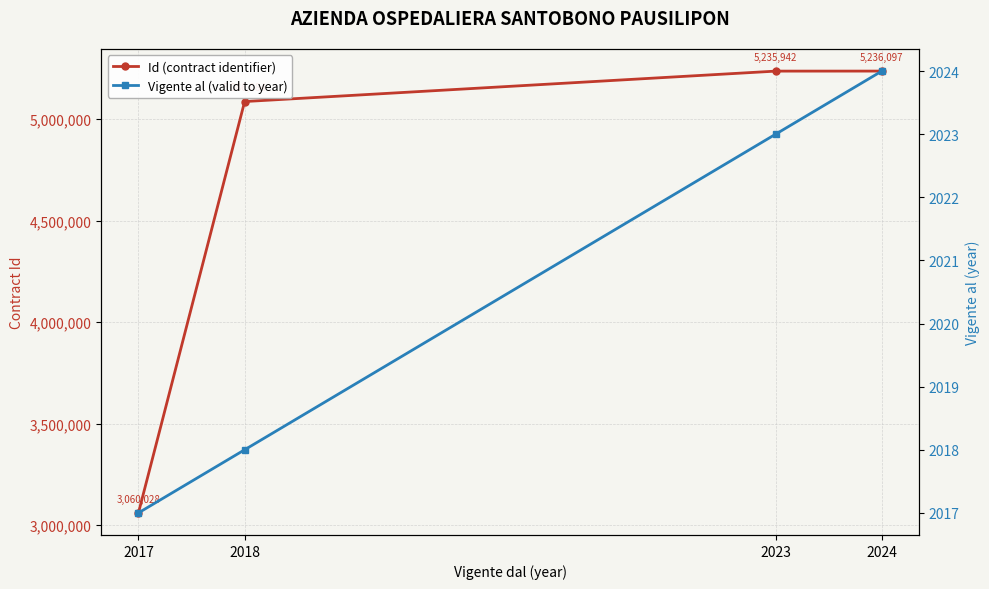

Between 2023 and 2018, which is larger?

2023